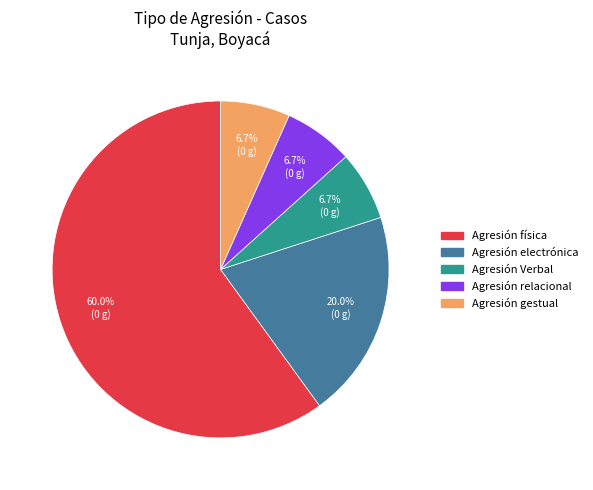

Does Agresión física account for over 50% of the chart?

Yes